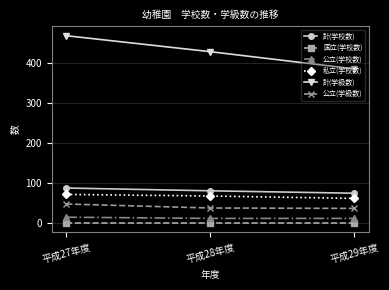

Rank the categories by 計(学級数) value from lowest to highest.

平成29年度, 平成28年度, 平成27年度